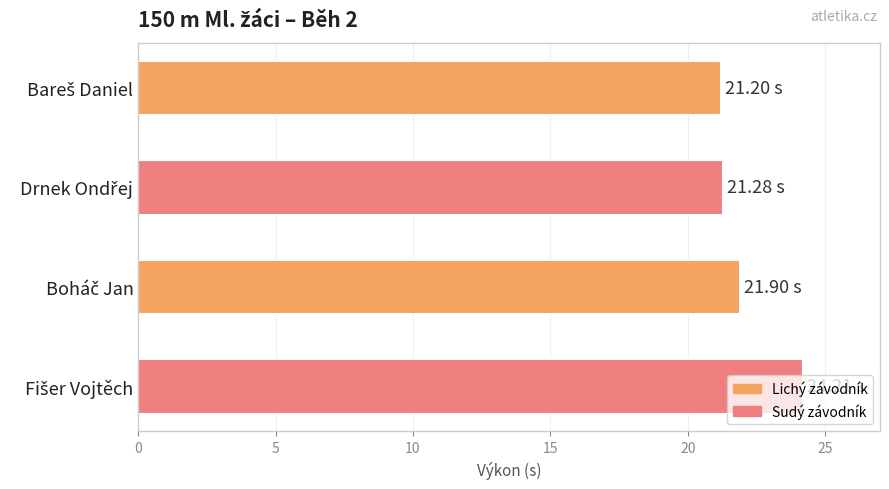

What is the average value?

22.1